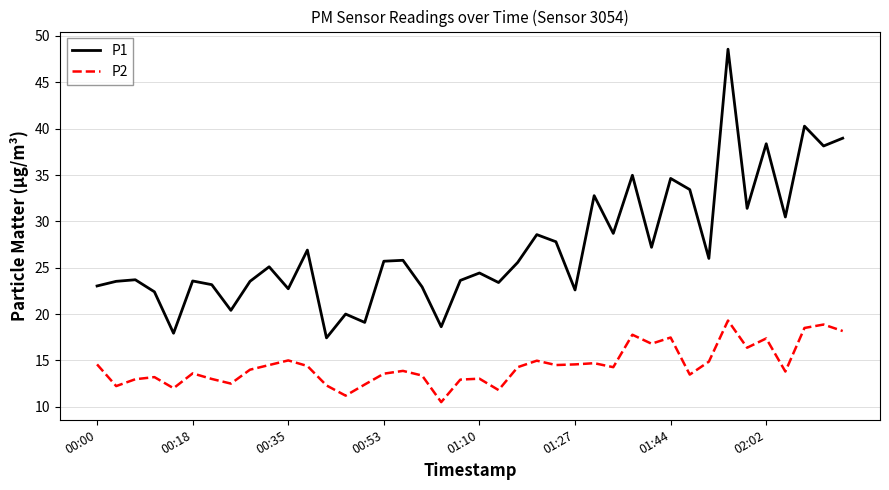

What is the difference between the maximum and minimum values in the P1 series?

31.1